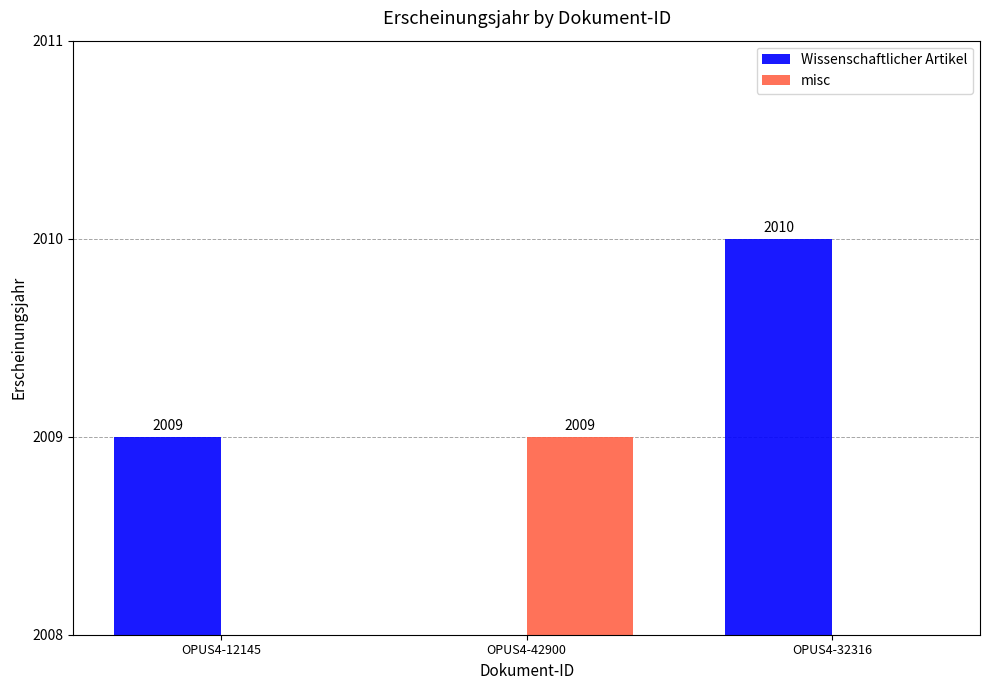

What position from the left is OPUS4-32316?

3